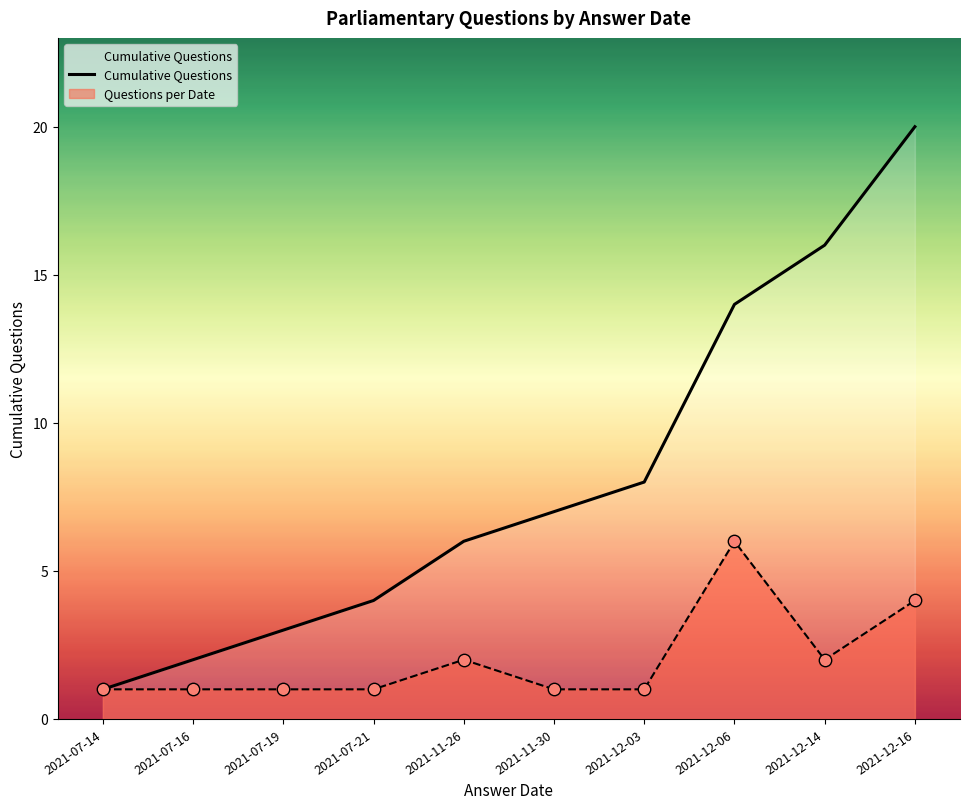

Approximately how many times larger is the value at 2021-12-03 compared to 2021-12-06?

0.6